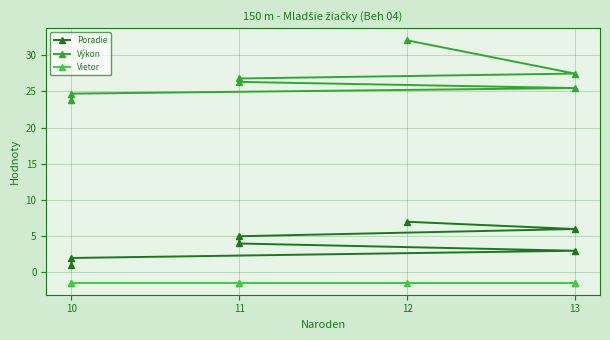

True or false: Vietor and Výkon intersect in this chart.

False